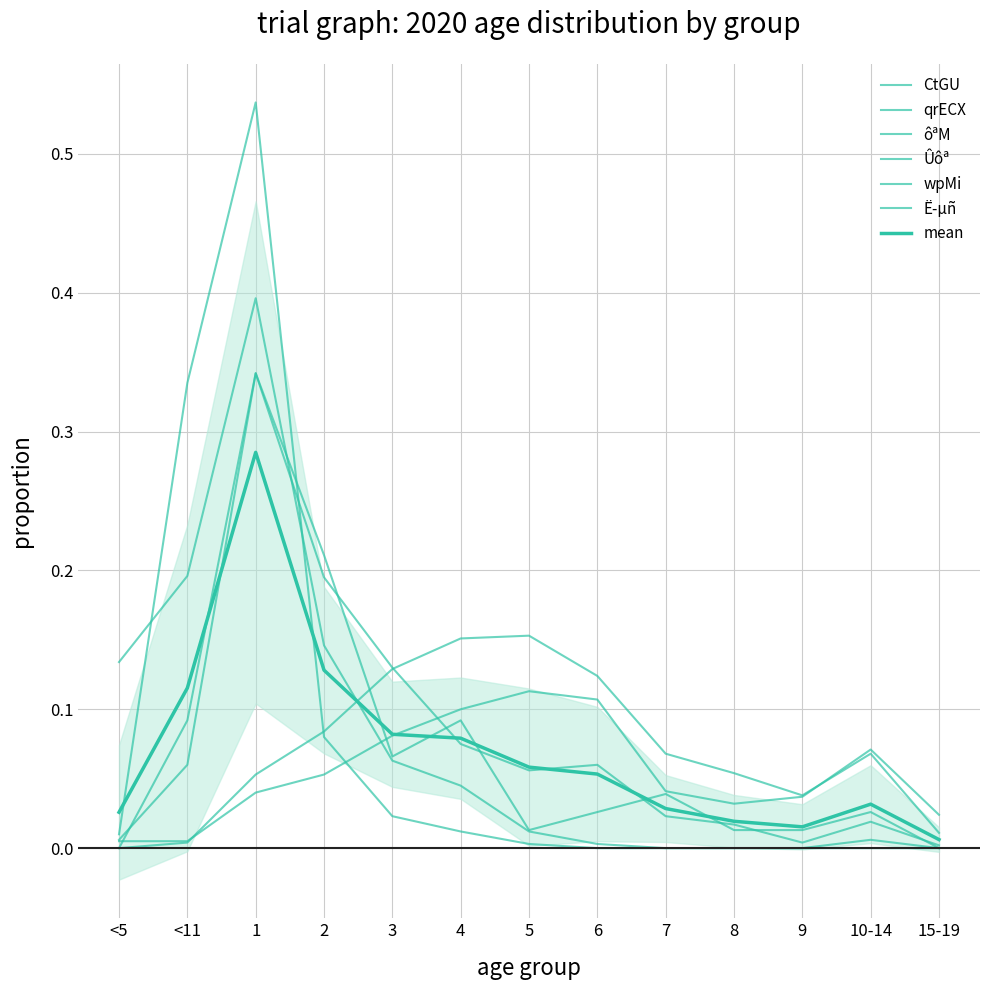

How many interior local peaks does the qrECX series have?

2